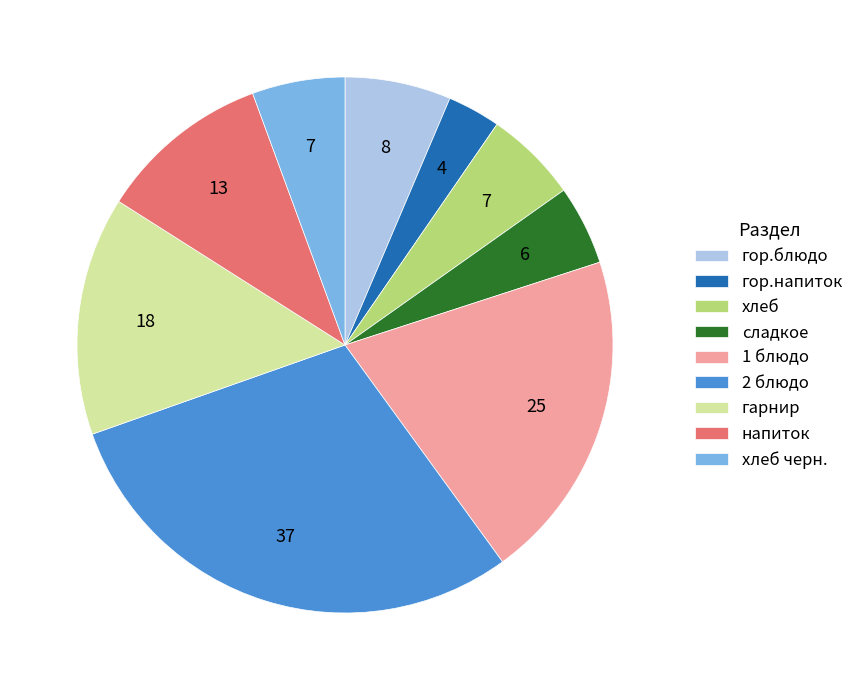

Does any single category account for the majority?

No